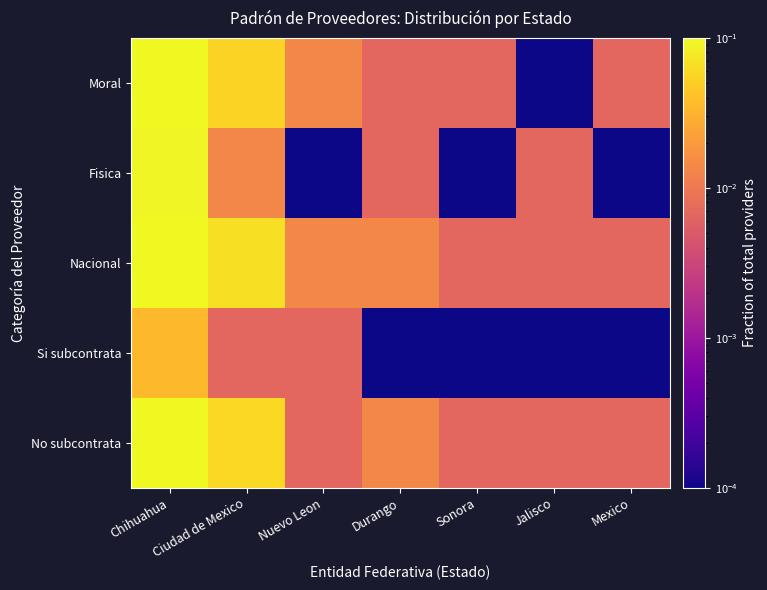

Reading left to right, what are all the values shown in this chart?

Moral: Chihuahua=0.1	Ciudad de Mexico=0.1	Nuevo Leon=0.0	Durango=0.0	Sonora=0.0	Jalisco=0.0	Mexico=0.0
Fisica: Chihuahua=0.1	Ciudad de Mexico=0.0	Nuevo Leon=0.0	Durango=0.0	Sonora=0.0	Jalisco=0.0	Mexico=0.0
Nacional: Chihuahua=0.2	Ciudad de Mexico=0.1	Nuevo Leon=0.0	Durango=0.0	Sonora=0.0	Jalisco=0.0	Mexico=0.0
Si subcontrata: Chihuahua=0.0	Ciudad de Mexico=0.0	Nuevo Leon=0.0	Durango=0.0	Sonora=0.0	Jalisco=0.0	Mexico=0.0
No subcontrata: Chihuahua=0.2	Ciudad de Mexico=0.1	Nuevo Leon=0.0	Durango=0.0	Sonora=0.0	Jalisco=0.0	Mexico=0.0